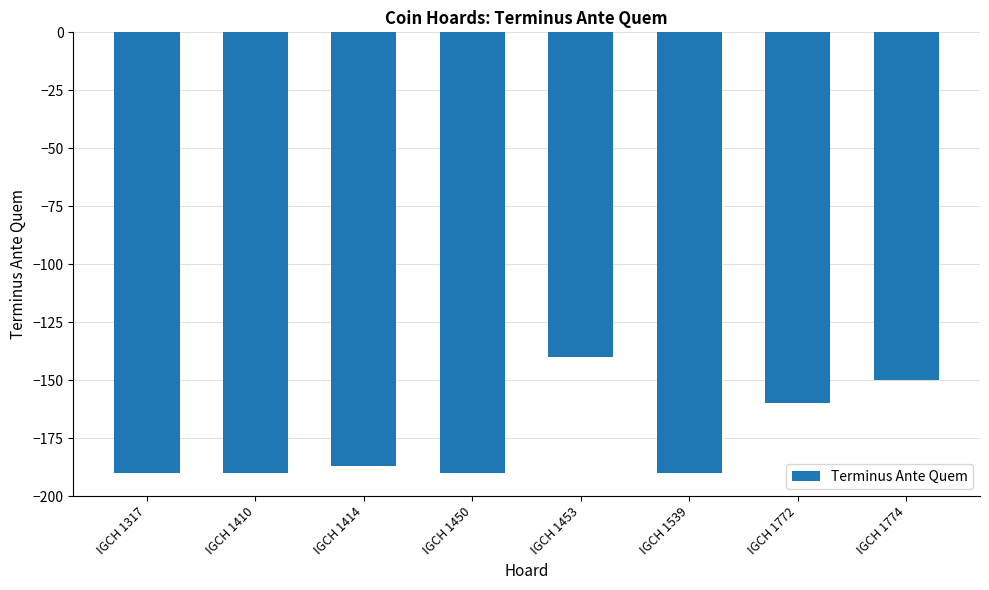

What is the change in value from IGCH 1317 to IGCH 1772?

+30